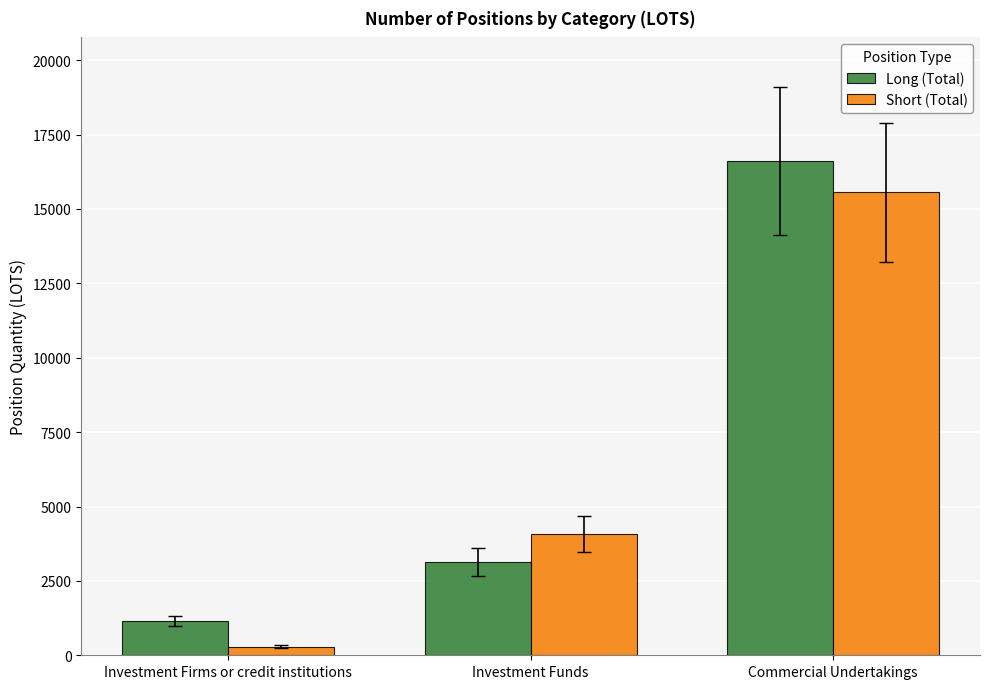

Reading right to left, what are all the values shown in this chart?

Long (Total): Commercial Undertakings=16613.4	Investment Funds=3129.2	Investment Firms or credit institutions=1140.6
Short (Total): Commercial Undertakings=15568.8	Investment Funds=4064.0	Investment Firms or credit institutions=288.7